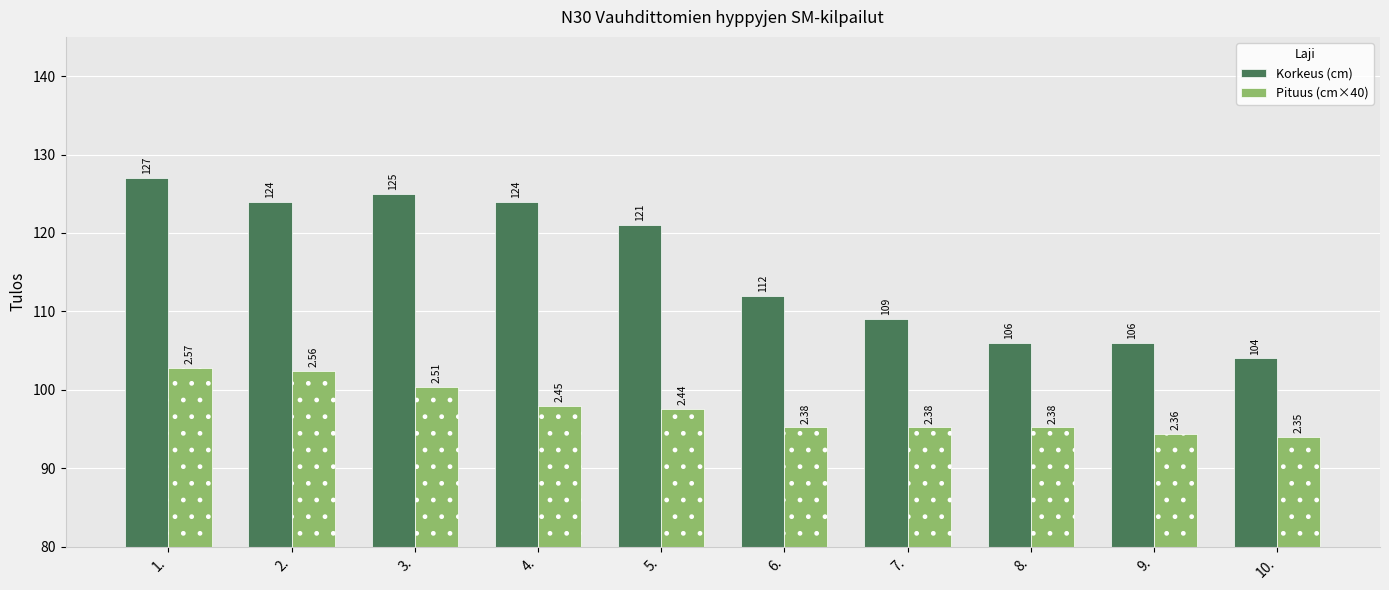

Reading left to right, extract all data points from this chart.

Korkeus (cm): 1.=127.0	2.=124.0	3.=125.0	4.=124.0	5.=121.0	6.=112.0	7.=109.0	8.=106.0	9.=106.0	10.=104.0
Pituus (cm×40): 1.=102.8	2.=102.4	3.=100.4	4.=98.0	5.=97.6	6.=95.2	7.=95.2	8.=95.2	9.=94.4	10.=94.0